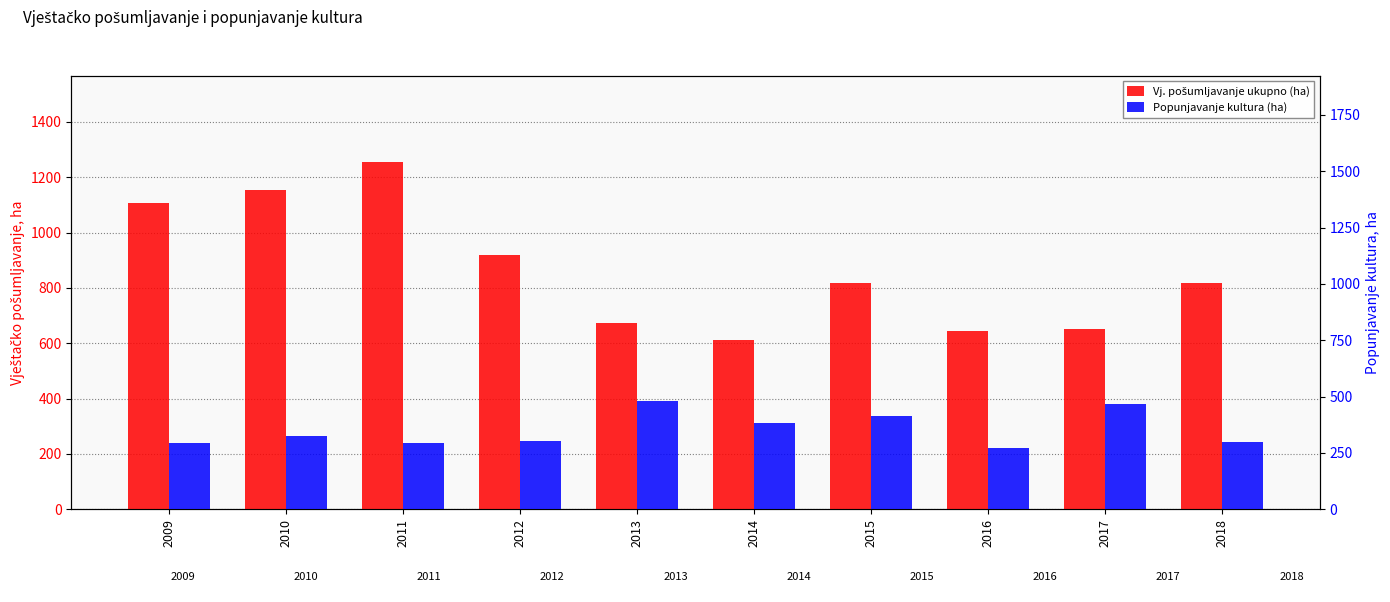

What is the value of the Popunjavanje kultura (ha) bar at the 9th from the left?

469